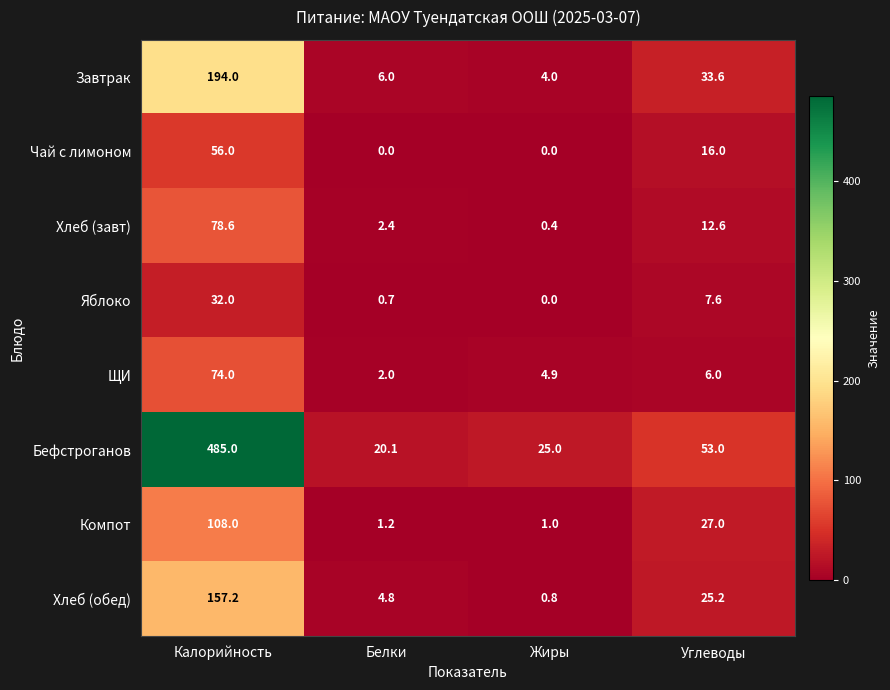

How many categories are shown in the chart?

4